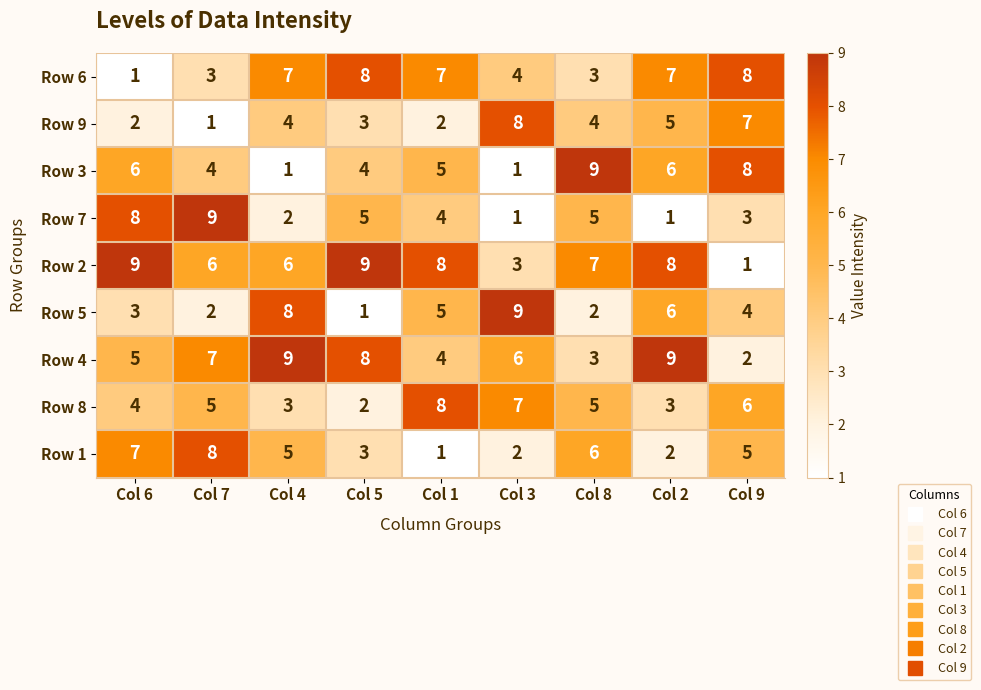

What is the difference between the highest and lowest values at Col 6?

8